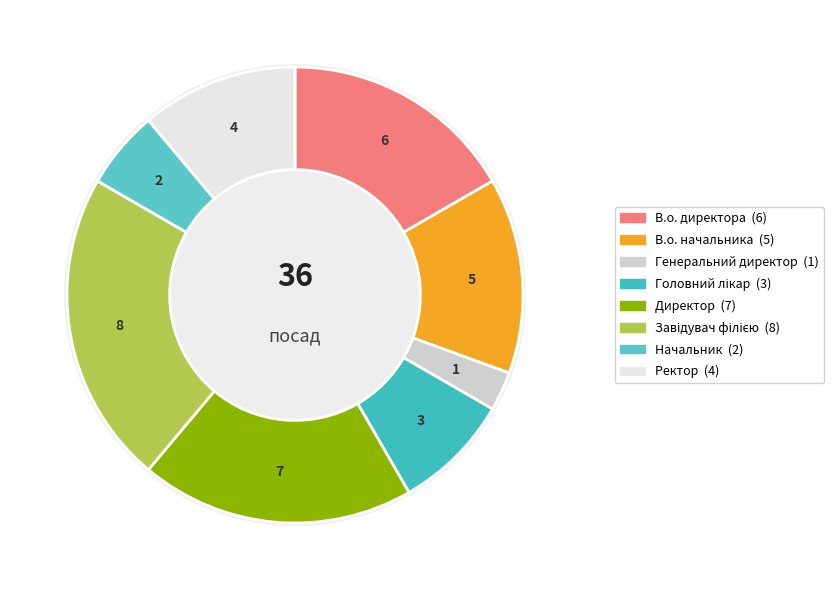

How many slices are in this pie chart?

8